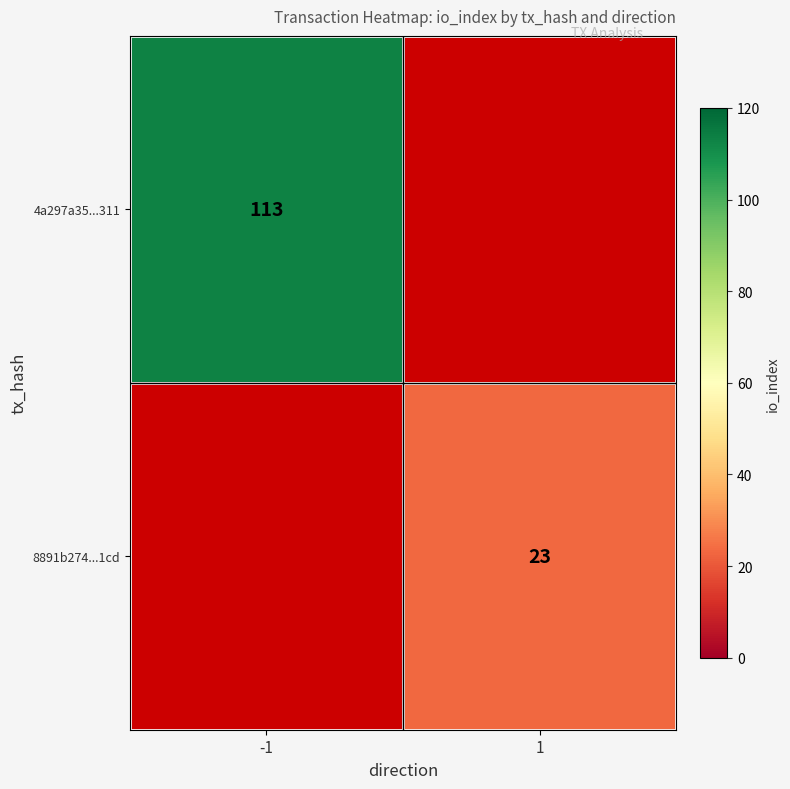

The 8891b274...1cd series shows 23 at 1. True or false?

True